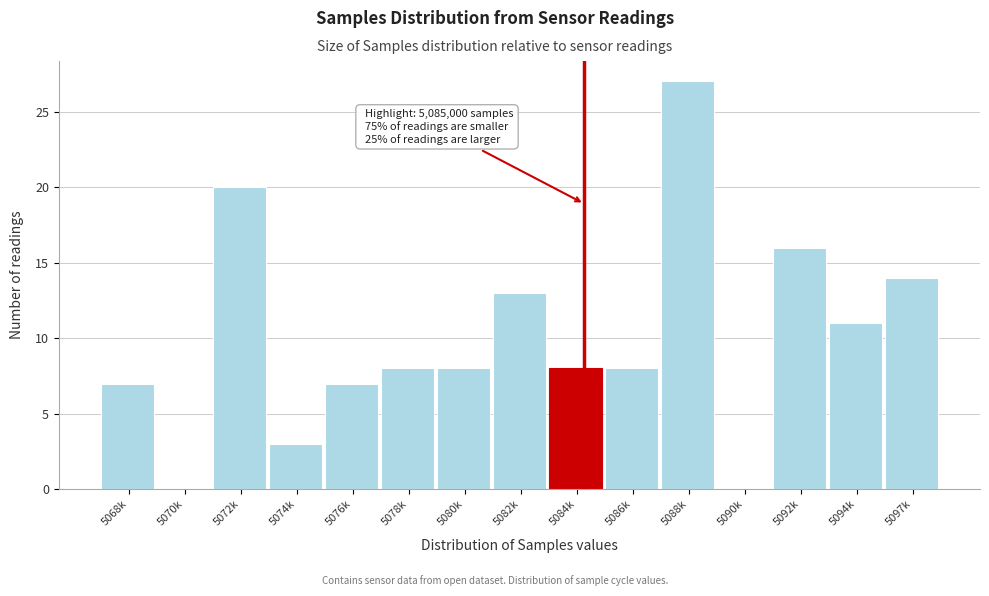

Reading left to right, transcribe all the data shown in this chart.

5068k=7	5070k=0	5072k=20	5074k=3	5076k=7	5078k=8	5080k=8	5082k=13	5084k=8	5086k=8	5088k=27	5090k=0	5092k=16	5094k=11	5097k=14